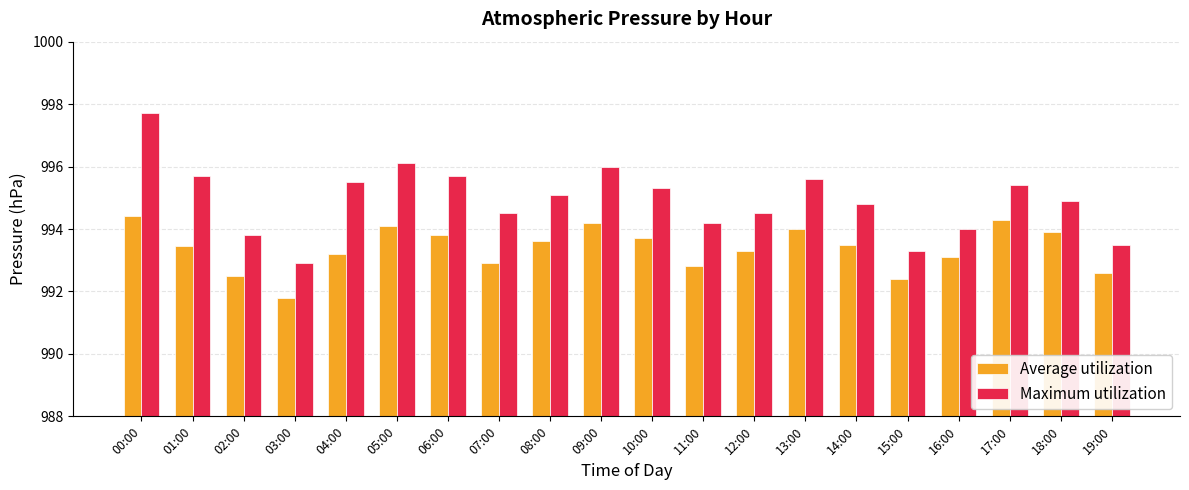

Does the chart contain any negative values?

No